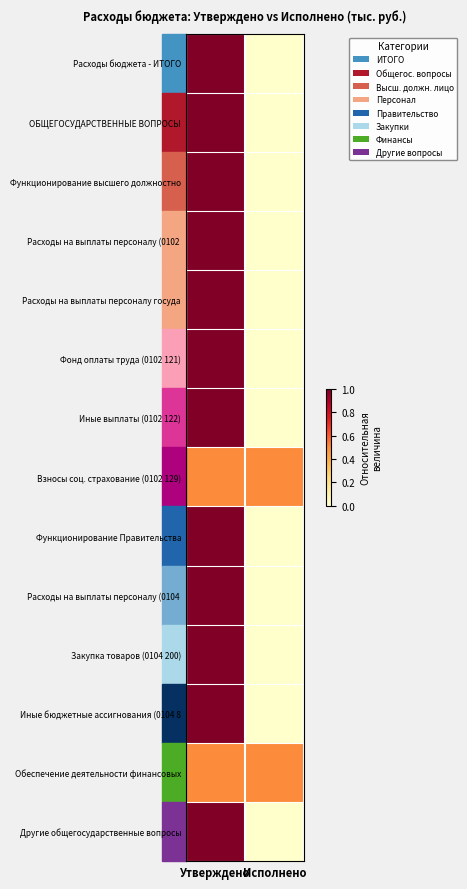

At how many categories does at least one series exceed 0?

2